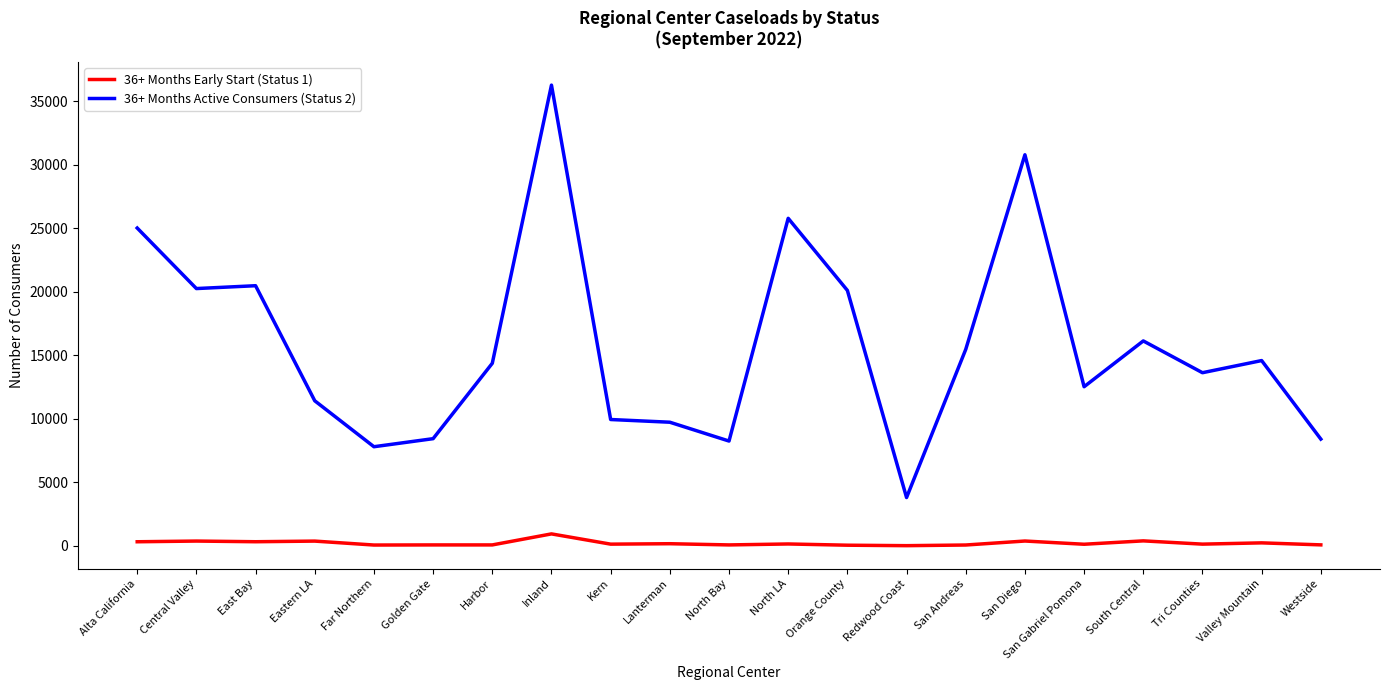

Which series has the largest total across all categories?

36+ Months Active Consumers (Status 2)